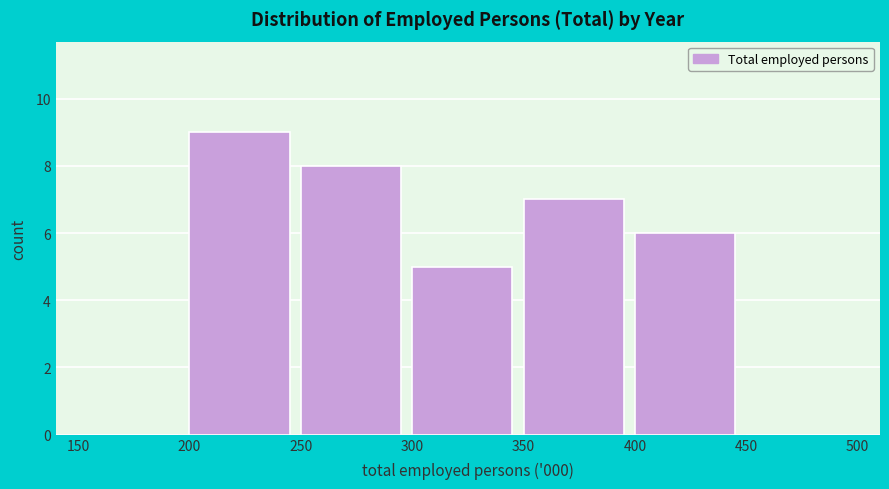

Over which range of the x-axis is the bar tallest?

200 to 250